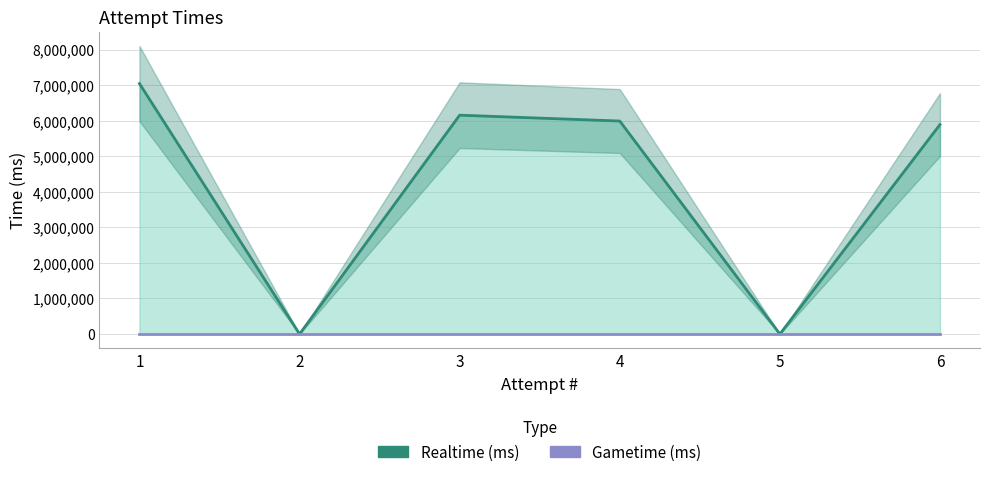

Count the number of data series in this chart.

2